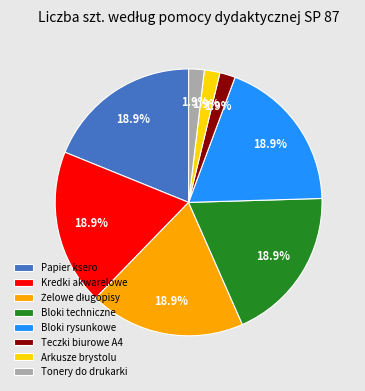

What percentage is NOT represented by Bloki rysunkowe?

81.1%